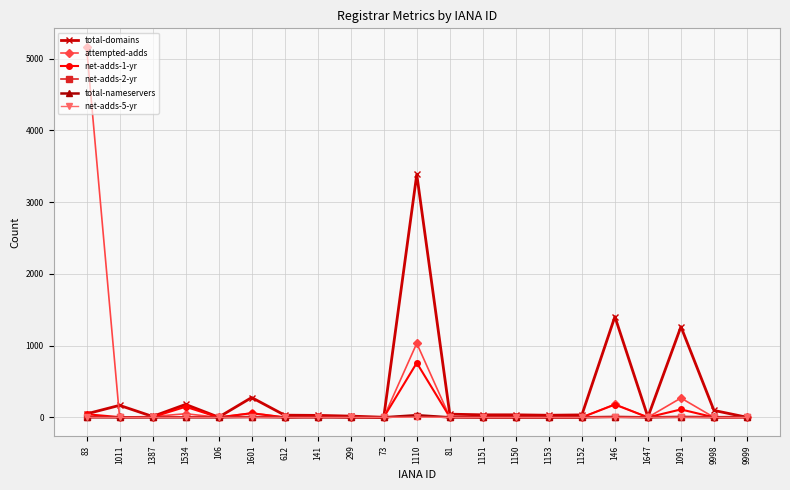

What is the sum of all net-adds-1-yr values?

1313